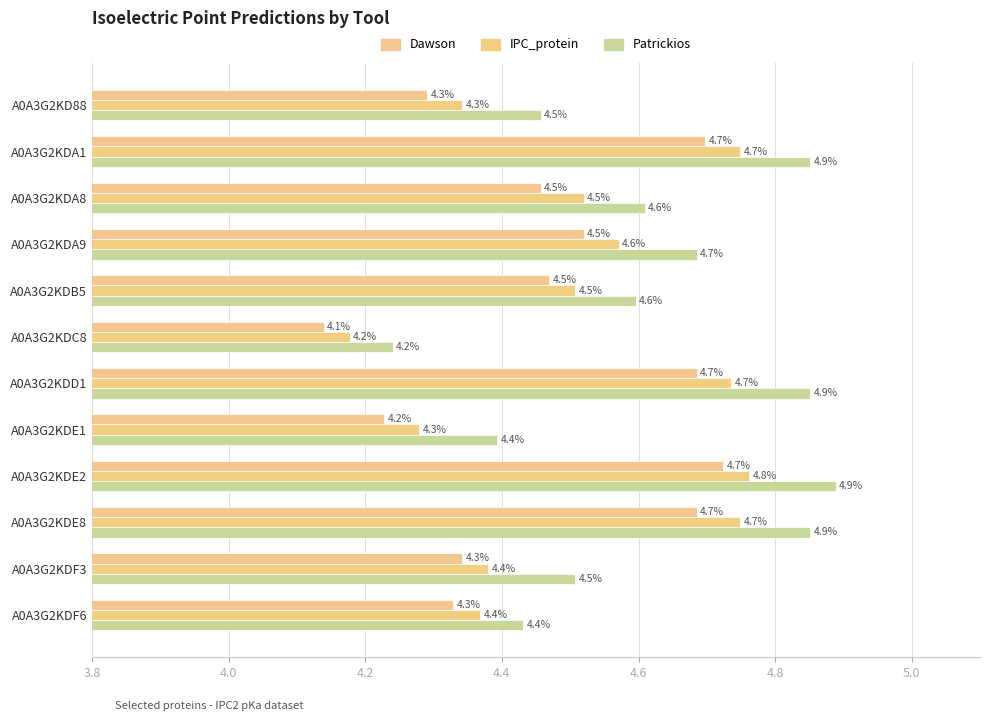

What is the difference between the maximum and minimum values in the Dawson series?

0.6